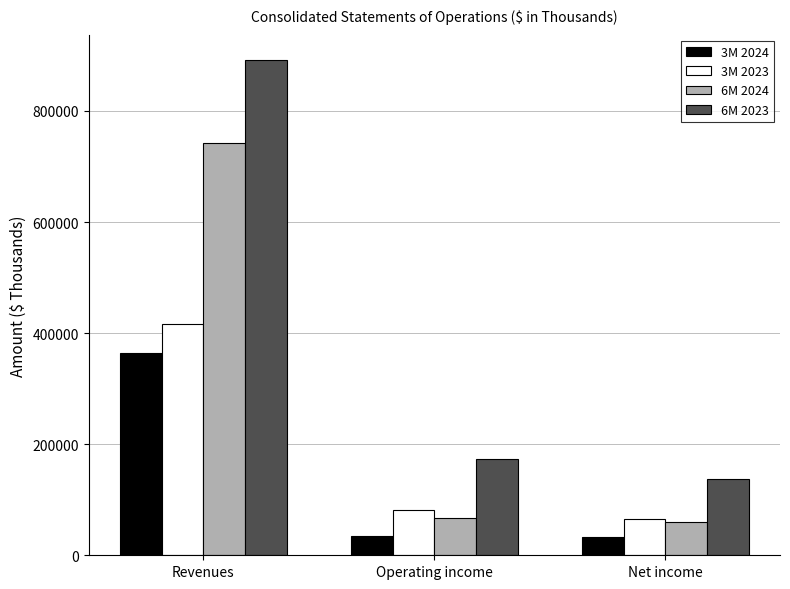

Which label corresponds to the largest value in the chart?

Revenues